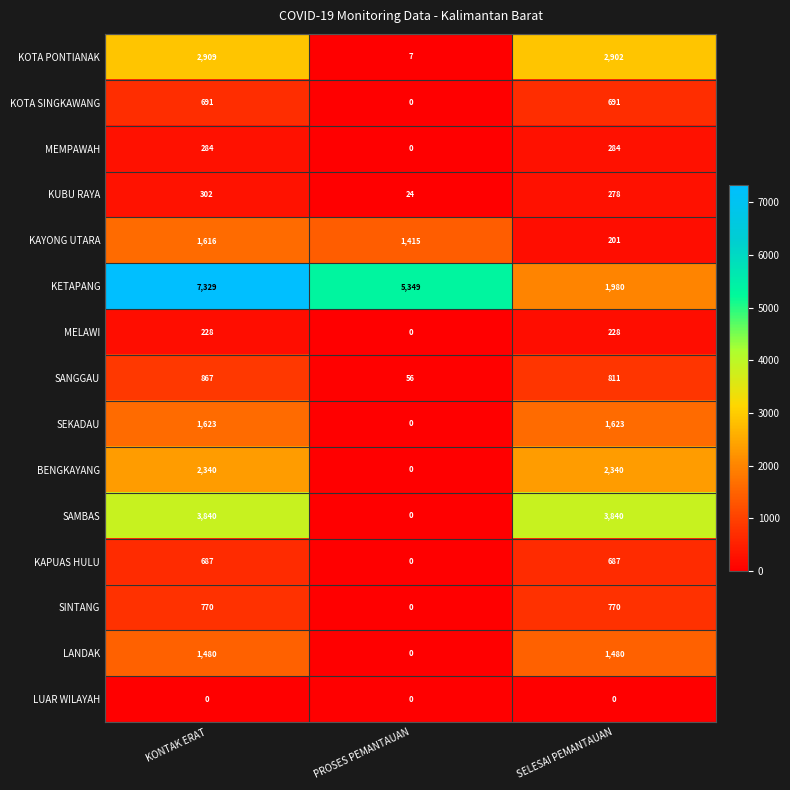

Read the KUBU RAYA value at PROSES PEMANTAUAN, to the nearest 5.

25